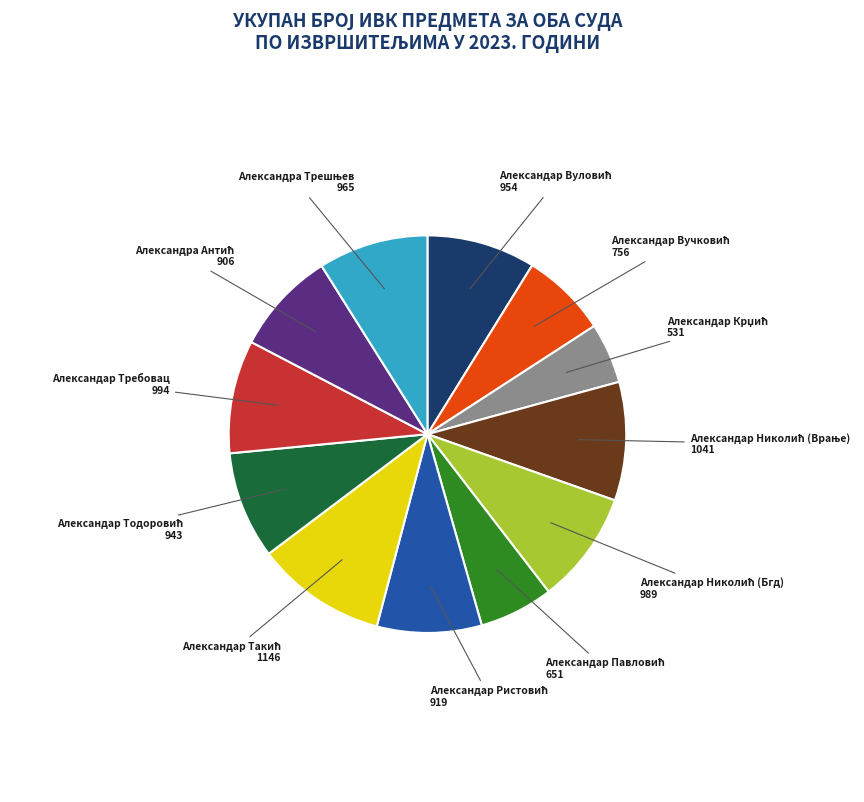

Does any single category account for the majority?

No